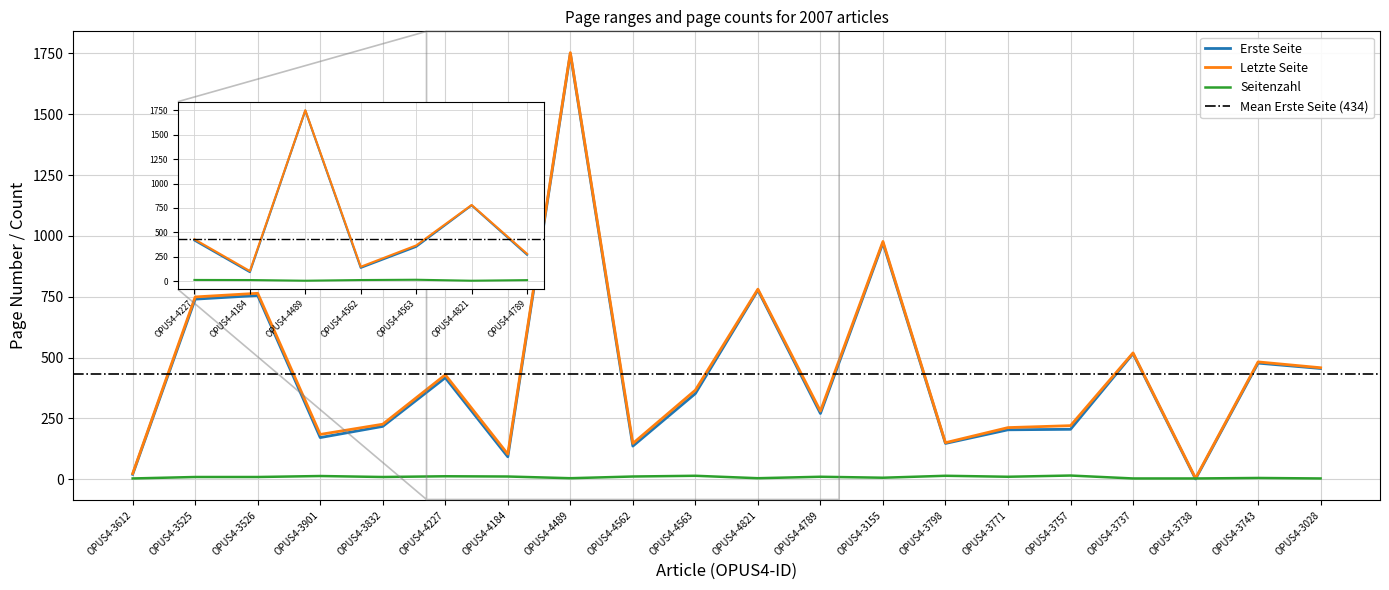

What is the difference between the maximum and minimum values in the Seitenzahl series?

12